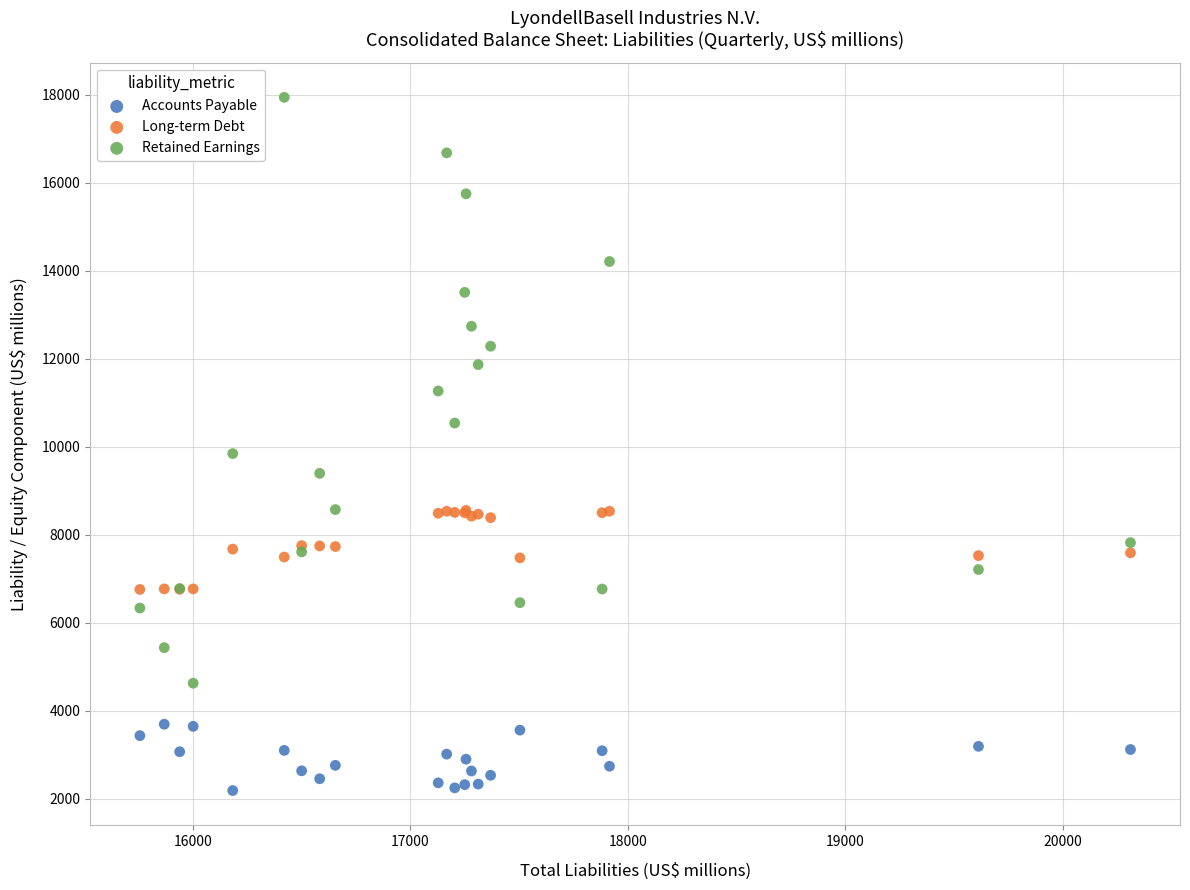

What are all the series names shown in the legend?

Accounts Payable, Long-term Debt, Retained Earnings